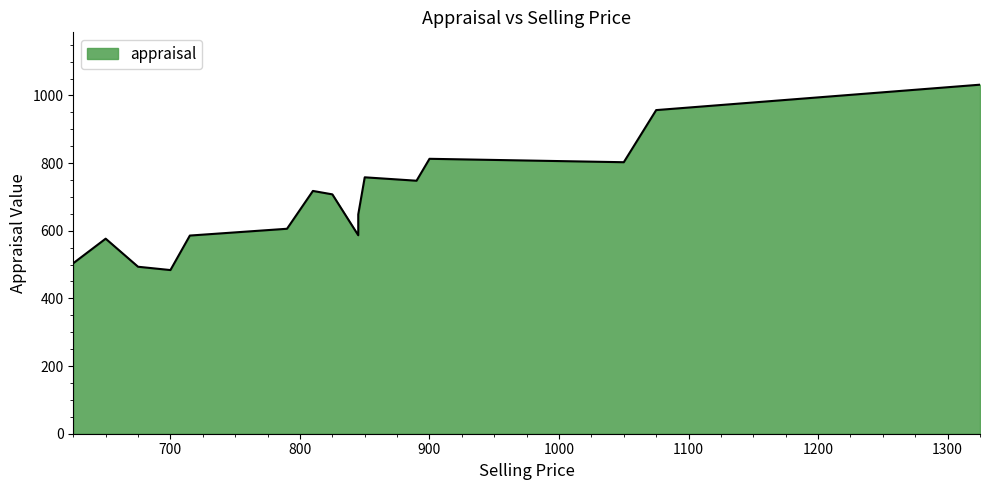

True or false: the data shows 825.0 at 650.

False